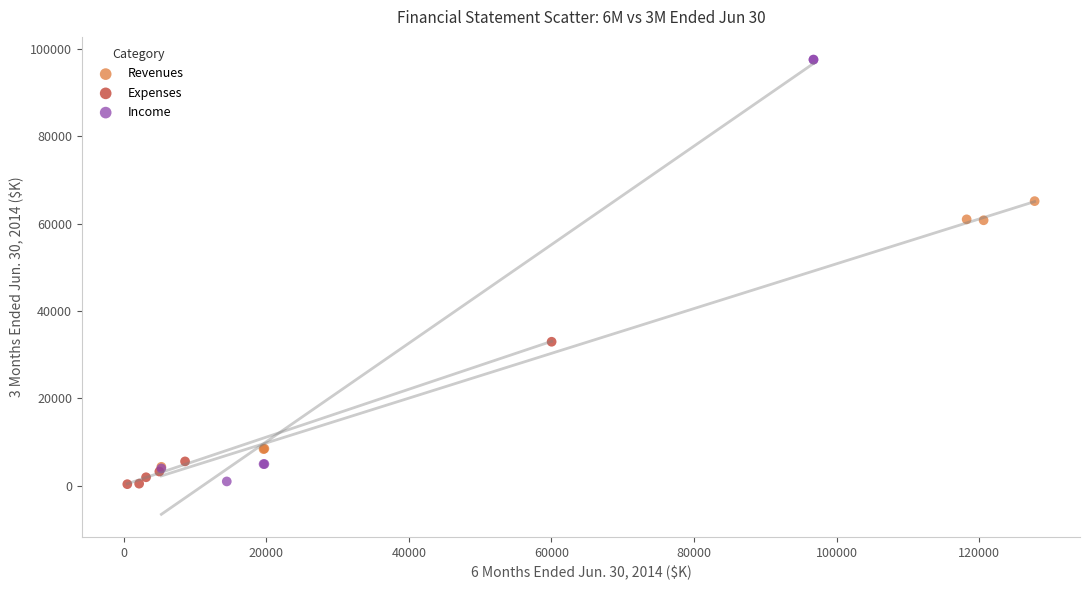

Which series has the widest spread of Y values?

Income